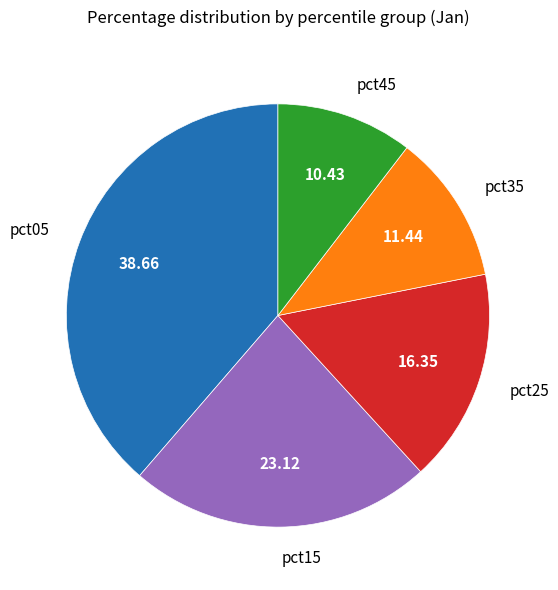

Is pct15 the majority of the pie?

No